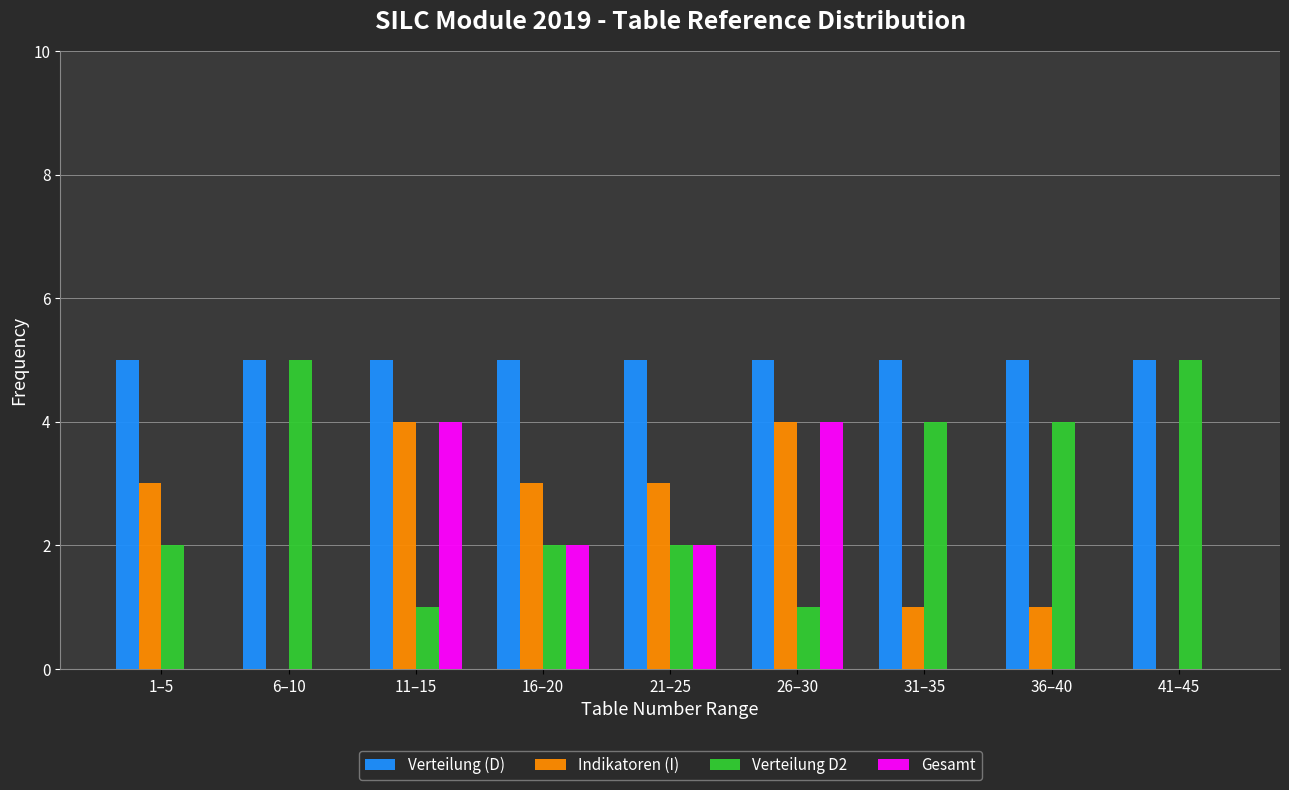

What is the sum of all Indikatoren (I) values?

19